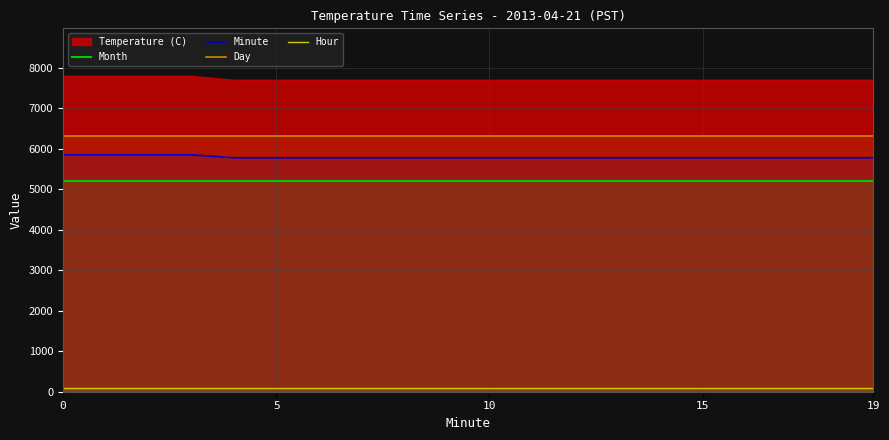

Which series changed the most between 12 and 18?

Month